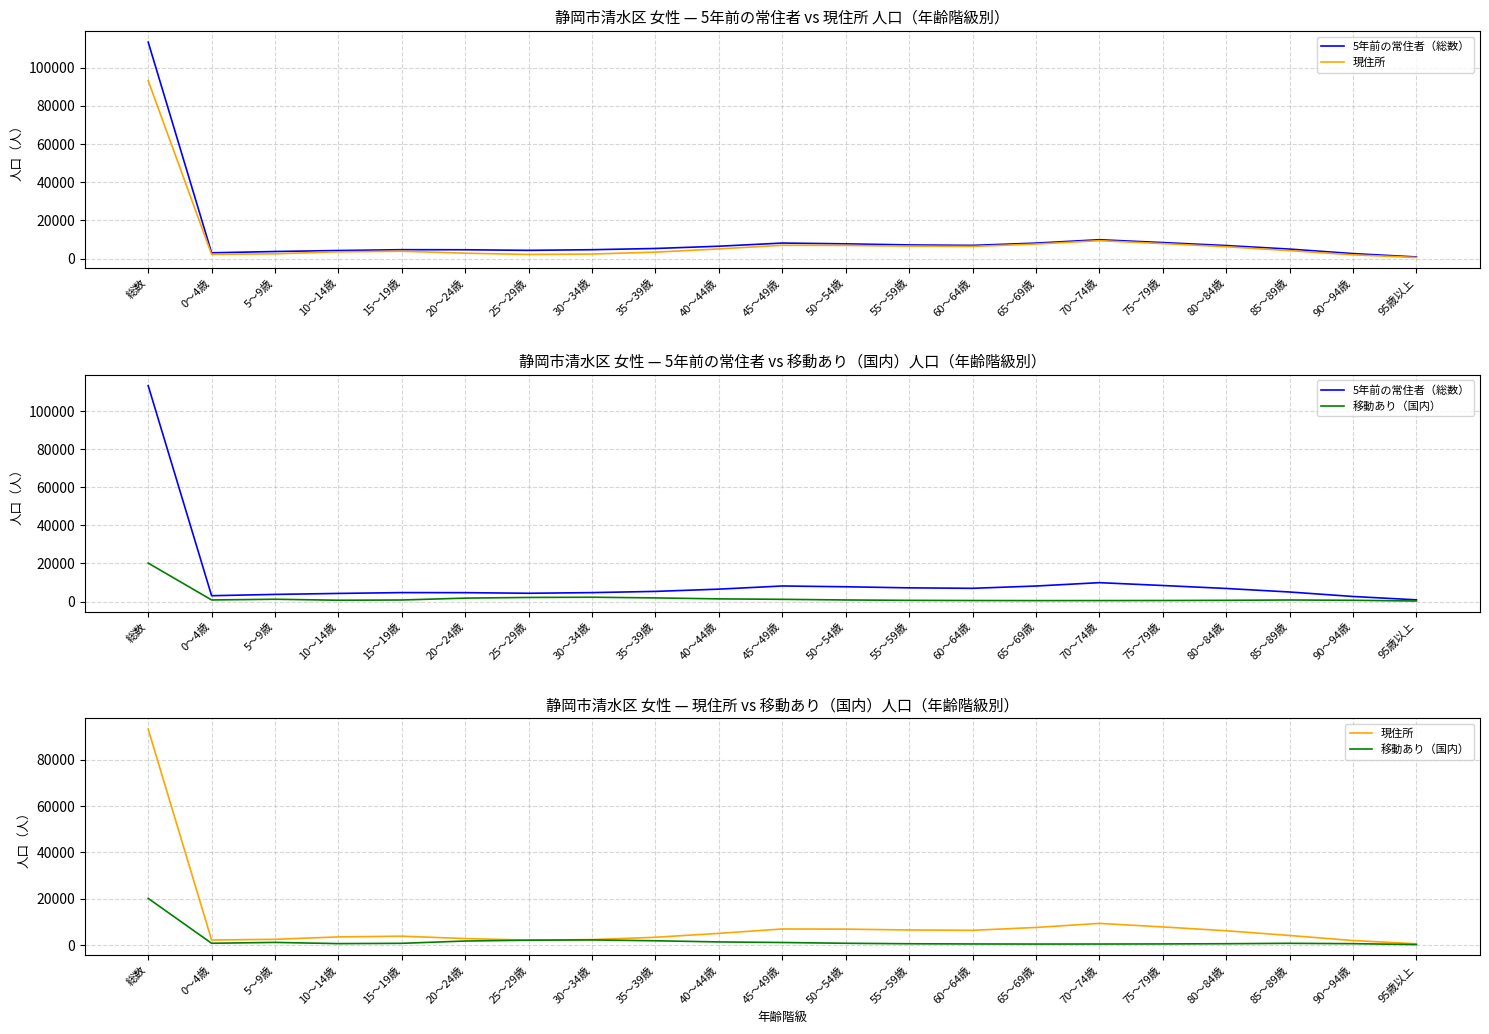

Rank the categories by 5年前の常住者（総数） value from highest to lowest.

総数, 70～74歳, 75～79歳, 45～49歳, 65～69歳, 50～54歳, 55～59歳, 60～64歳, 80～84歳, 40～44歳, 35～39歳, 85～89歳, 15～19歳, 30～34歳, 20～24歳, 25～29歳, 10～14歳, 5～9歳, 0～4歳, 90～94歳, 95歳以上